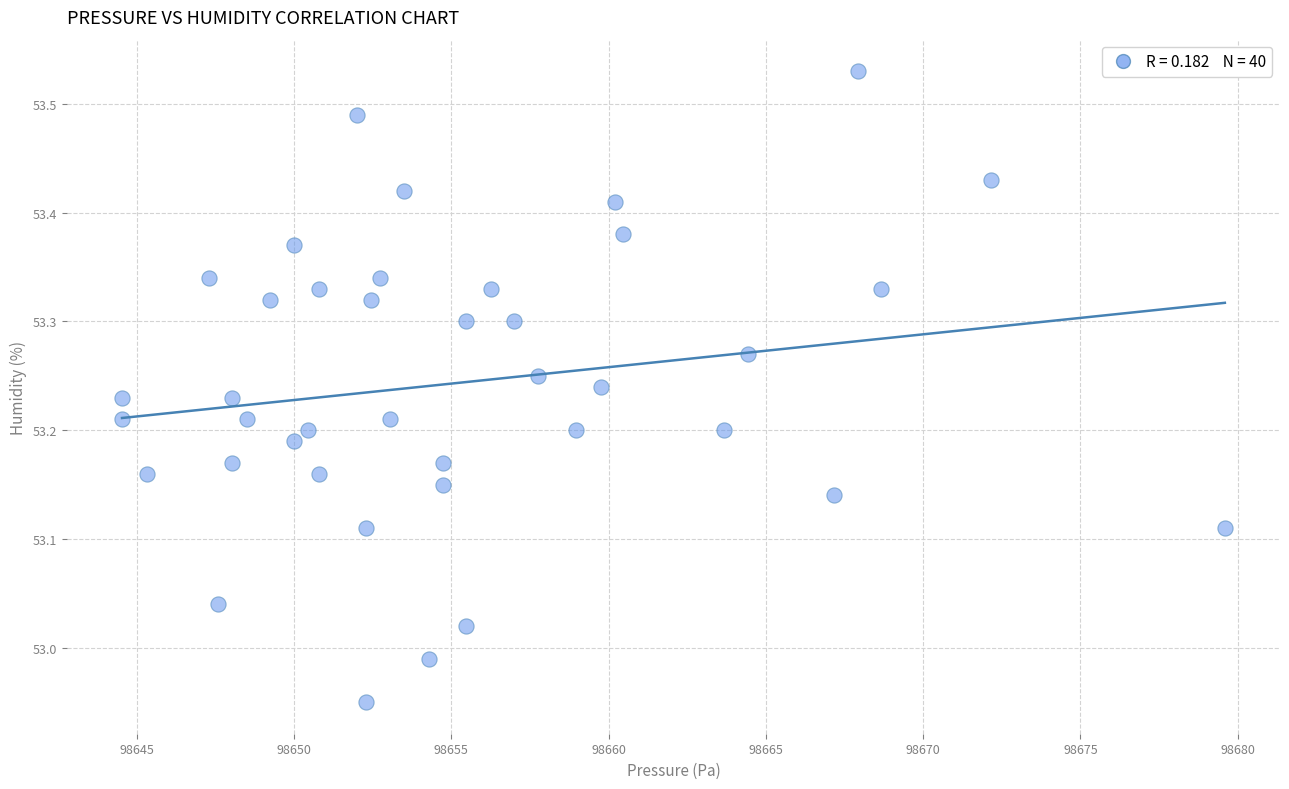

What is the range of X values (max minus min)?

35.1